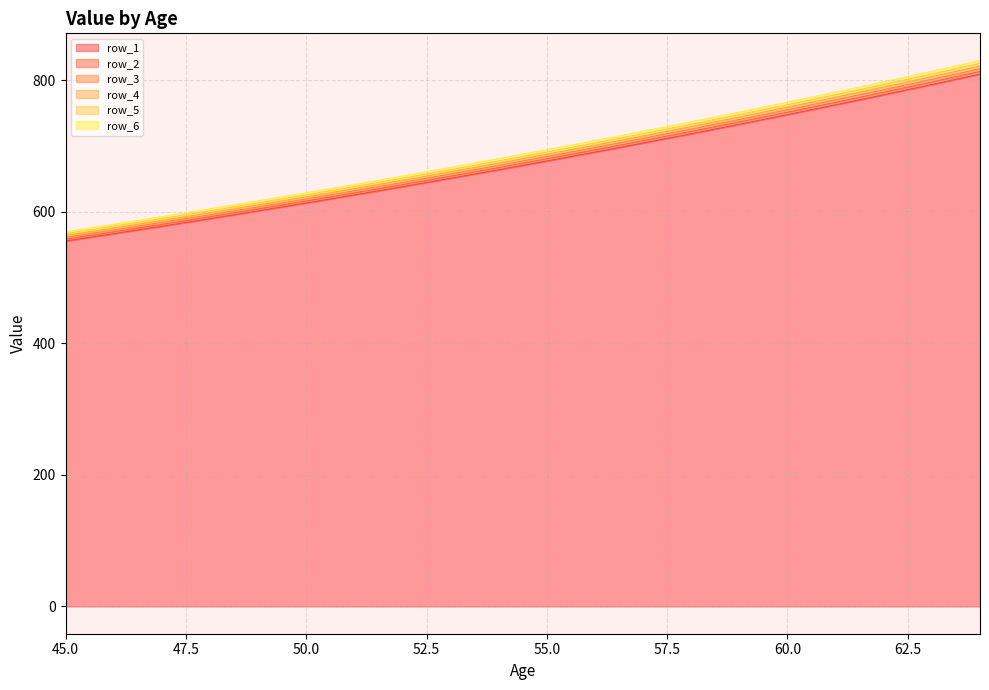

Is it true that row_2 equals 1078.0 at 53?

False